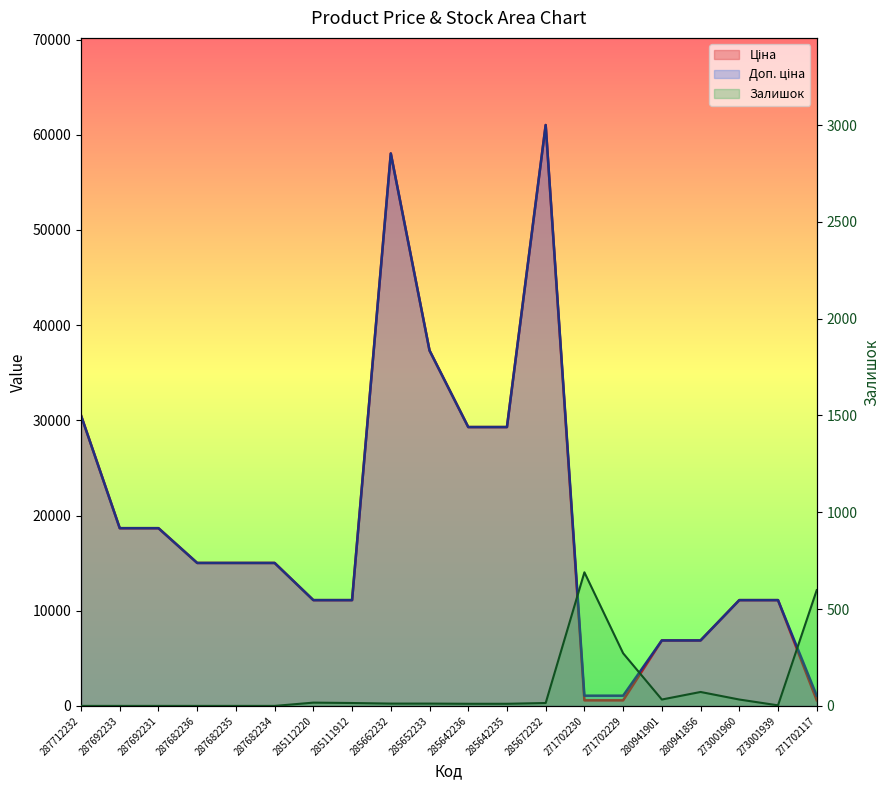

Between 285642236 and 271702230, which series saw the biggest shift?

Ціна